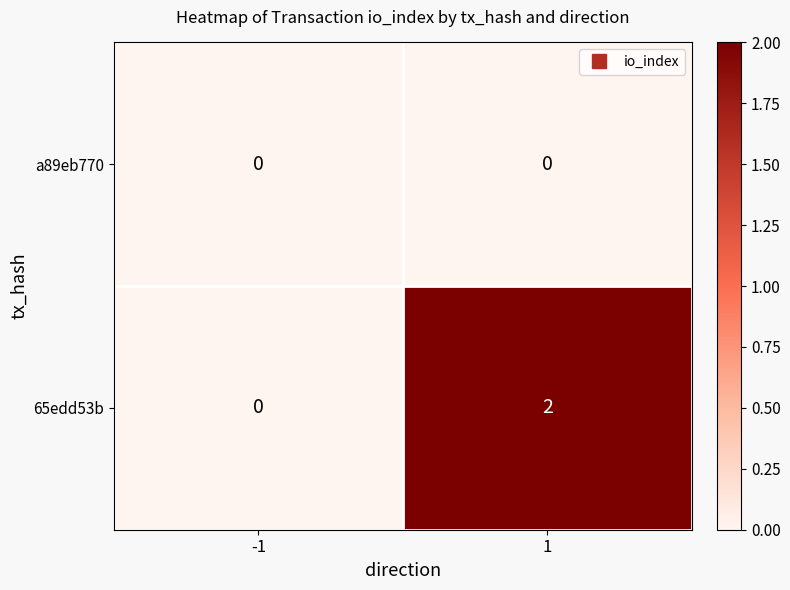

The value of a89eb770 at 1 is 0. True or false?

True